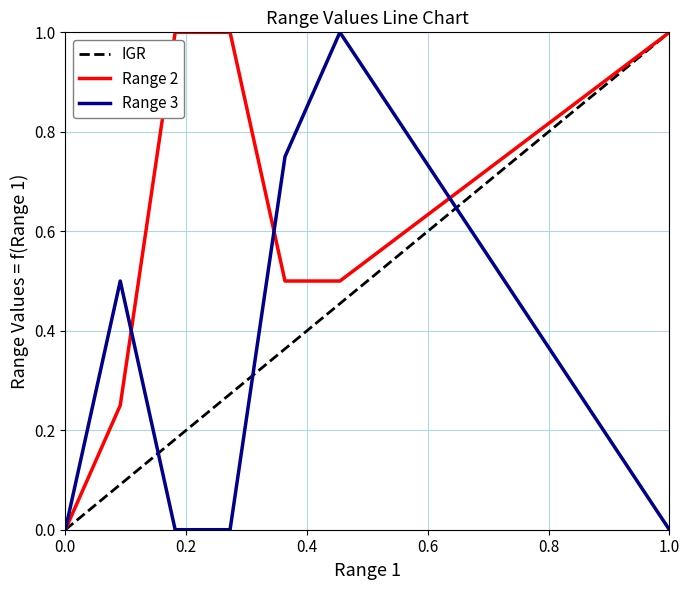

What is the difference between the maximum and minimum values in the Range 2 series?

1.0